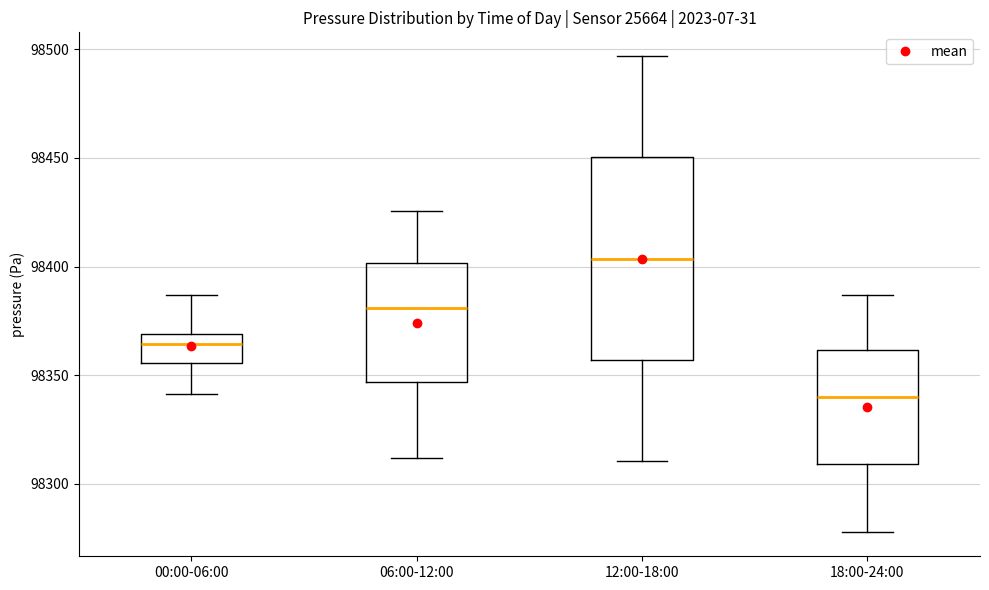

Comparing the boxes themselves (not the whiskers), which one is the tallest?

12:00-18:00